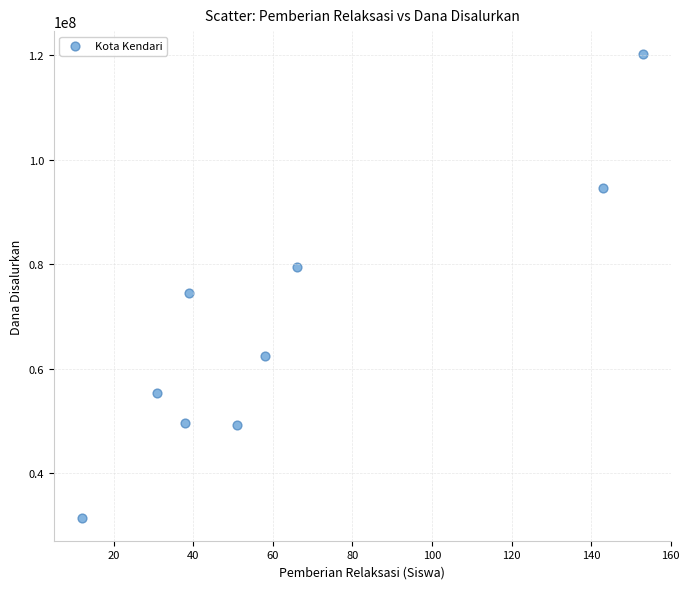

What is the range of X values (max minus min)?

141